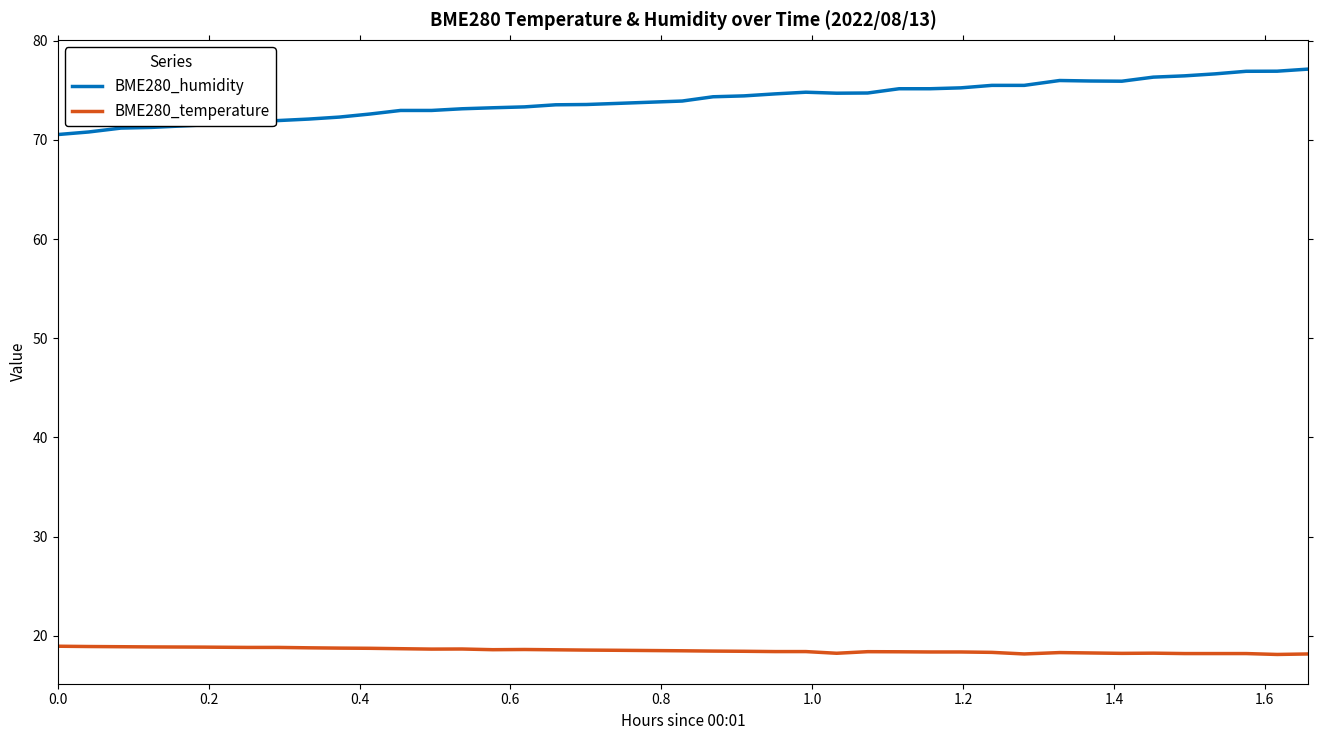

List the series in order of their overall mean, highest first.

BME280_humidity, BME280_temperature